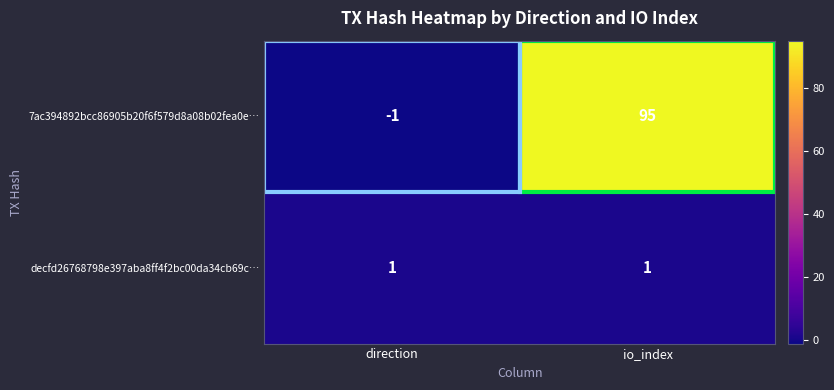

Count the number of categories in the chart.

2